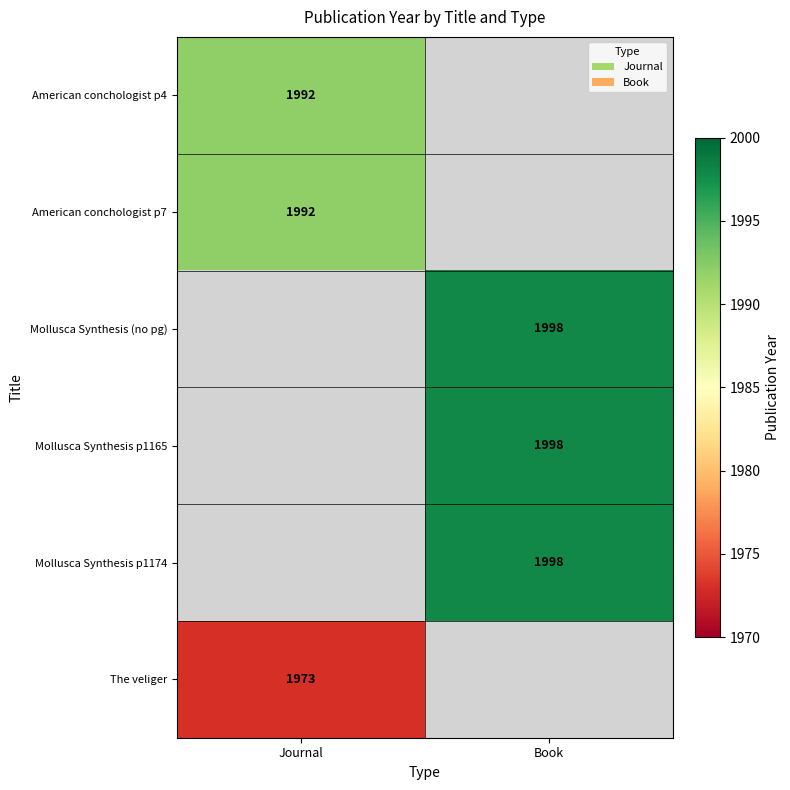

The value of American conchologist p4 at Journal is 1201.7. True or false?

False